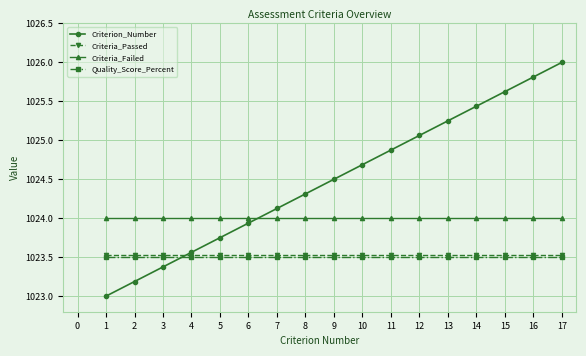

Rank the categories by Criterion_Number value from lowest to highest.

1, 2, 3, 4, 5, 6, 7, 8, 9, 10, 11, 12, 13, 14, 15, 16, 17